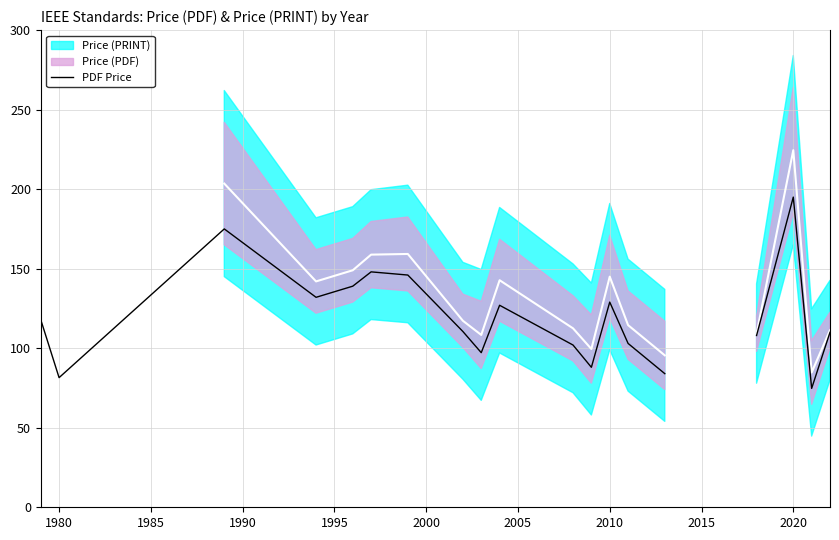

True or false: there are more than 1 points higher than both neighbors.

True